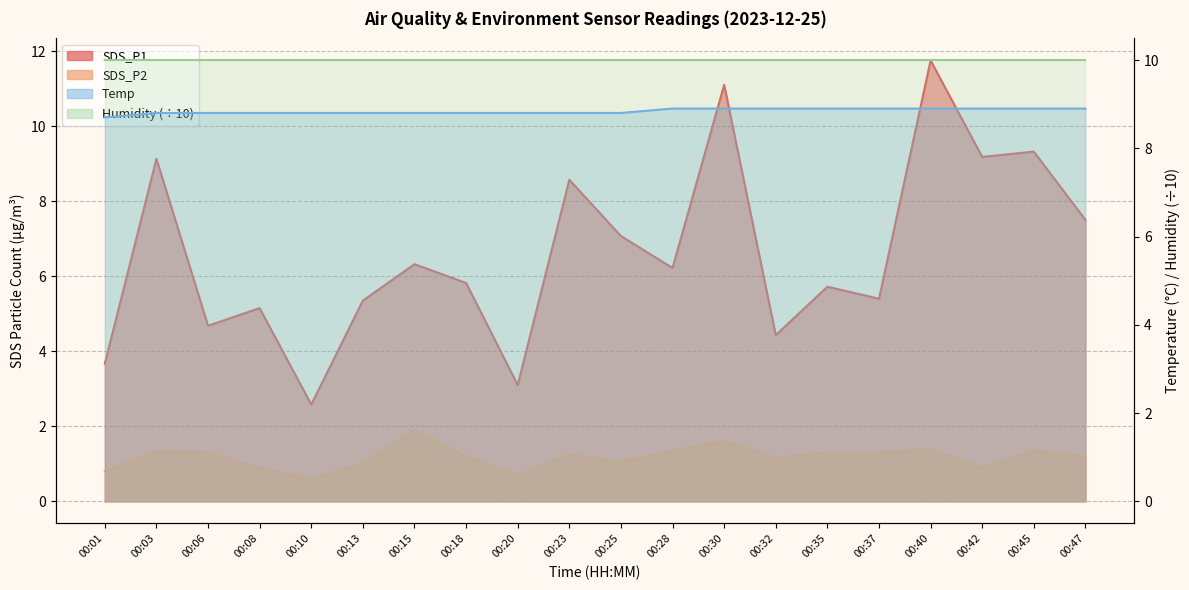

List the labels in order of SDS_P2 value, smallest first.

00:10, 00:20, 00:01, 00:08, 00:42, 00:13, 00:25, 00:32, 00:18, 00:47, 00:23, 00:06, 00:35, 00:37, 00:03, 00:28, 00:45, 00:40, 00:30, 00:15